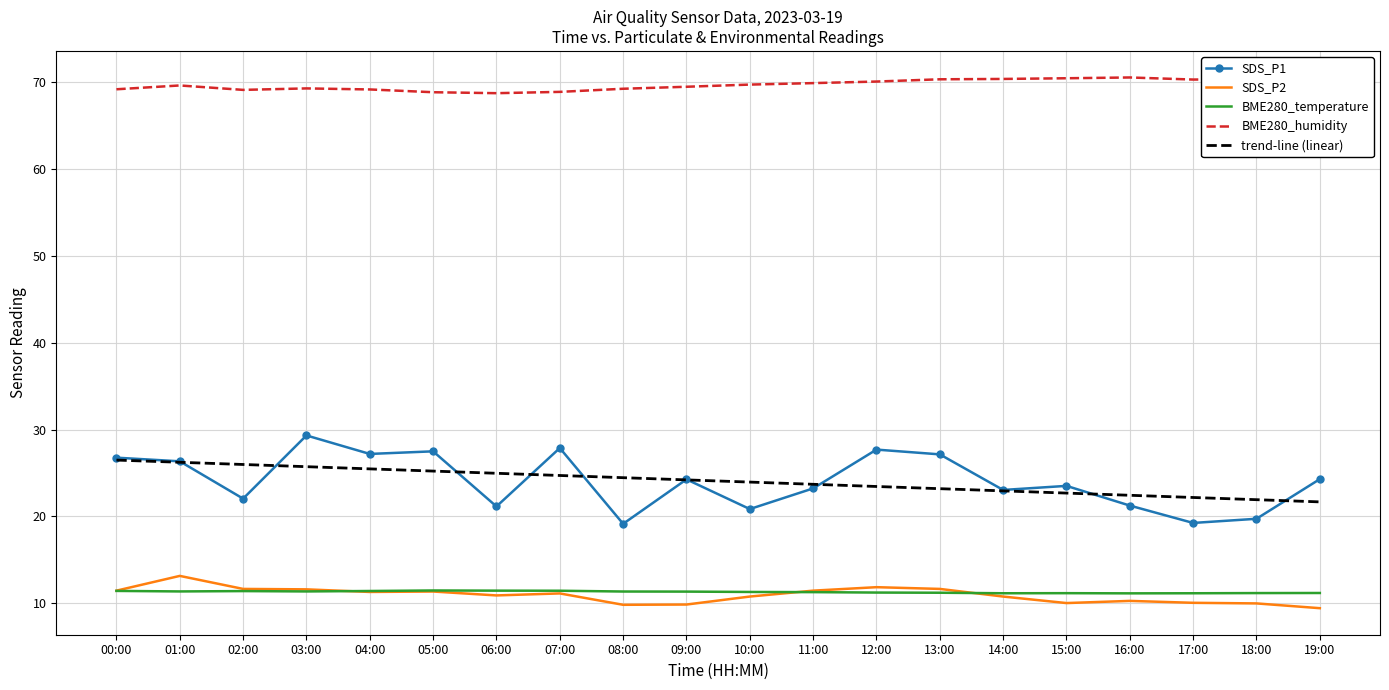

In BME280_temperature, how many points are lower than both neighbors (excluding endpoints)?

4